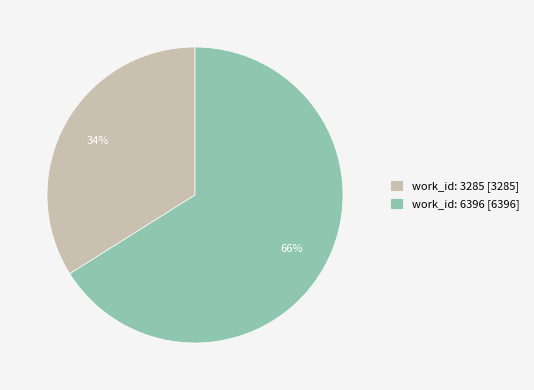

To the nearest percent, what is the difference between the largest and smallest slice percentages?

32%